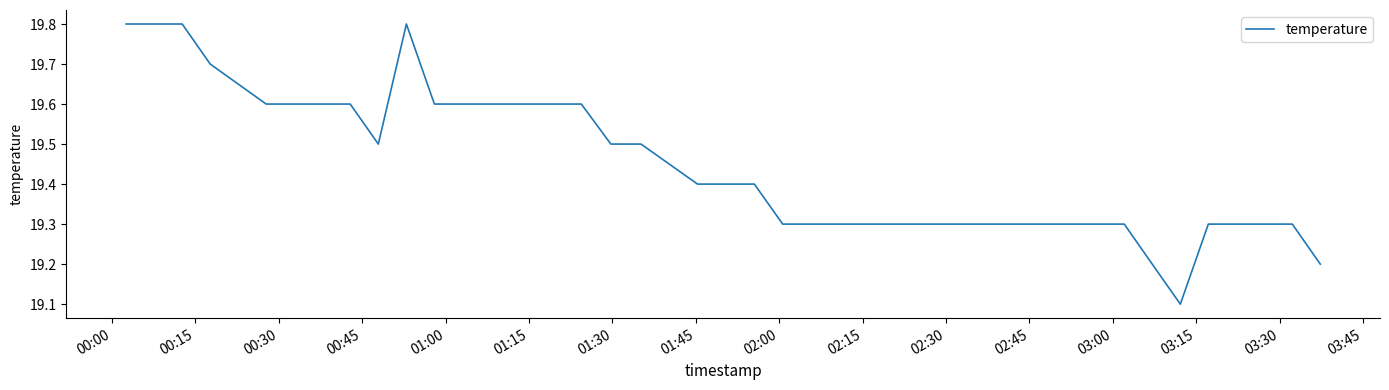

What is the smallest value displayed?

19.1